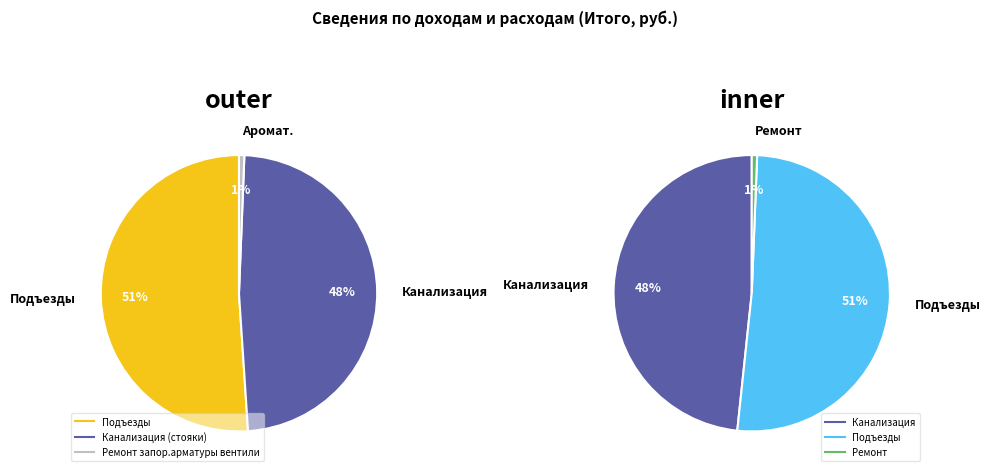

Is it true that Ремонт запор.арматуры вентили is 1% of the pie?

True